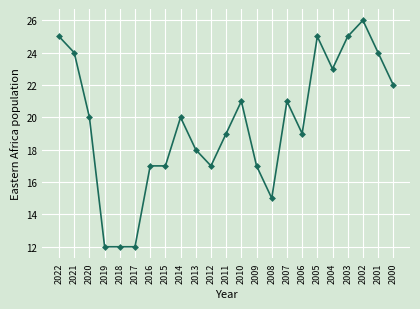

Is it true that the value at 2015 is 6?

False